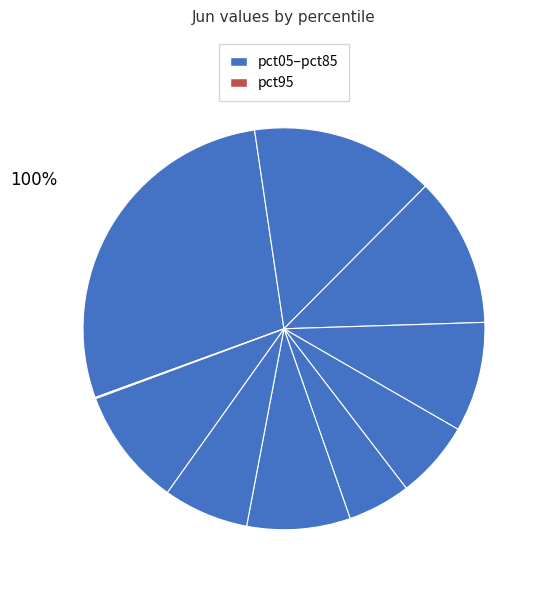

Which category has the smallest portion of the pie?

pct95